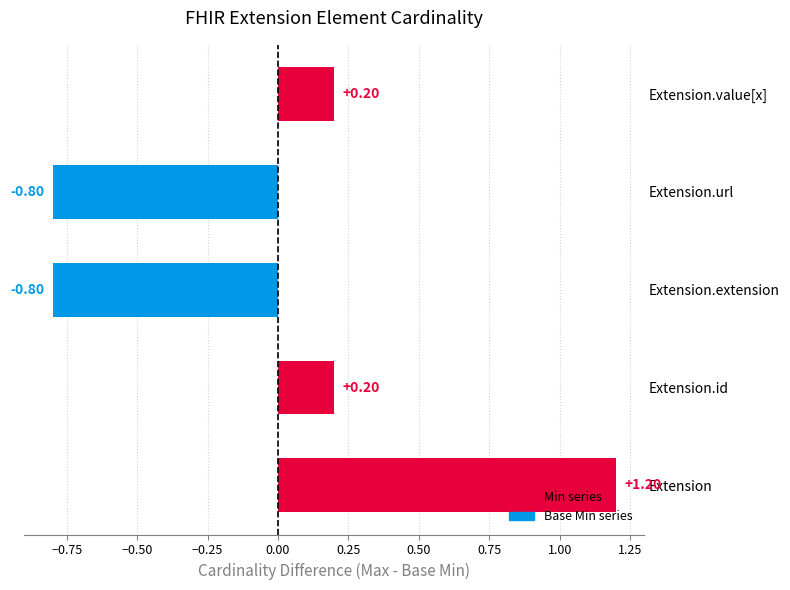

What is the sum of the values at Extension and Extension.value[x]?

1.4